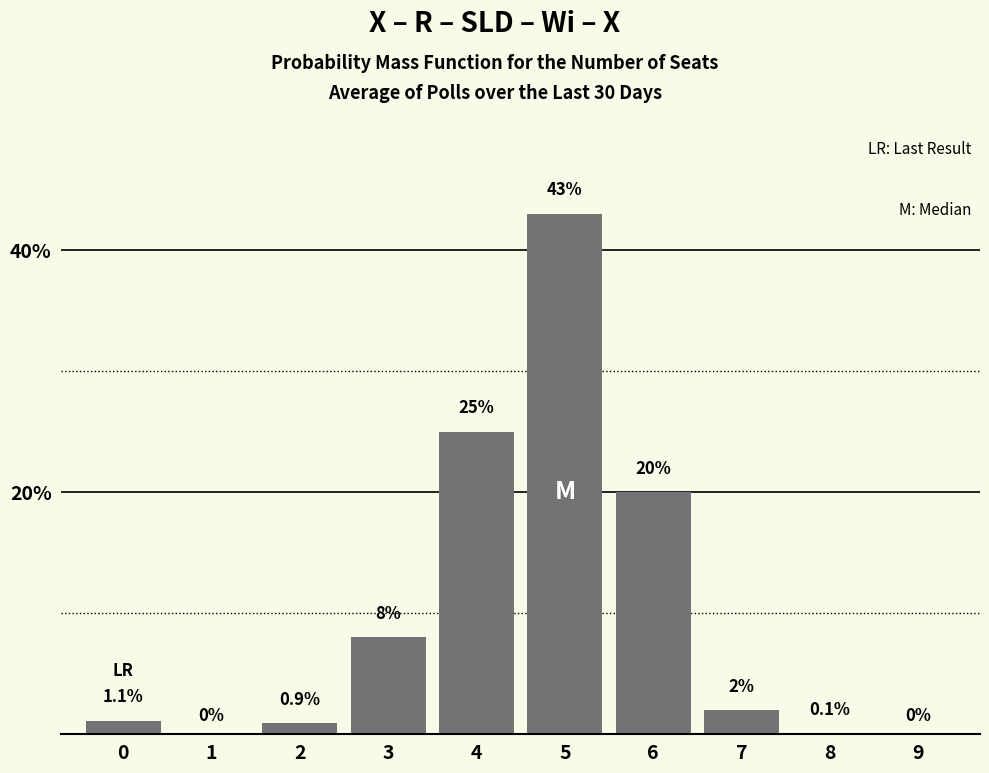

Reading right to left, transcribe all the data shown in this chart.

9=0.0	8=0.1	7=2.0	6=20.0	5=43.0	4=25.0	3=8.0	2=0.9	1=0.0	0=1.1